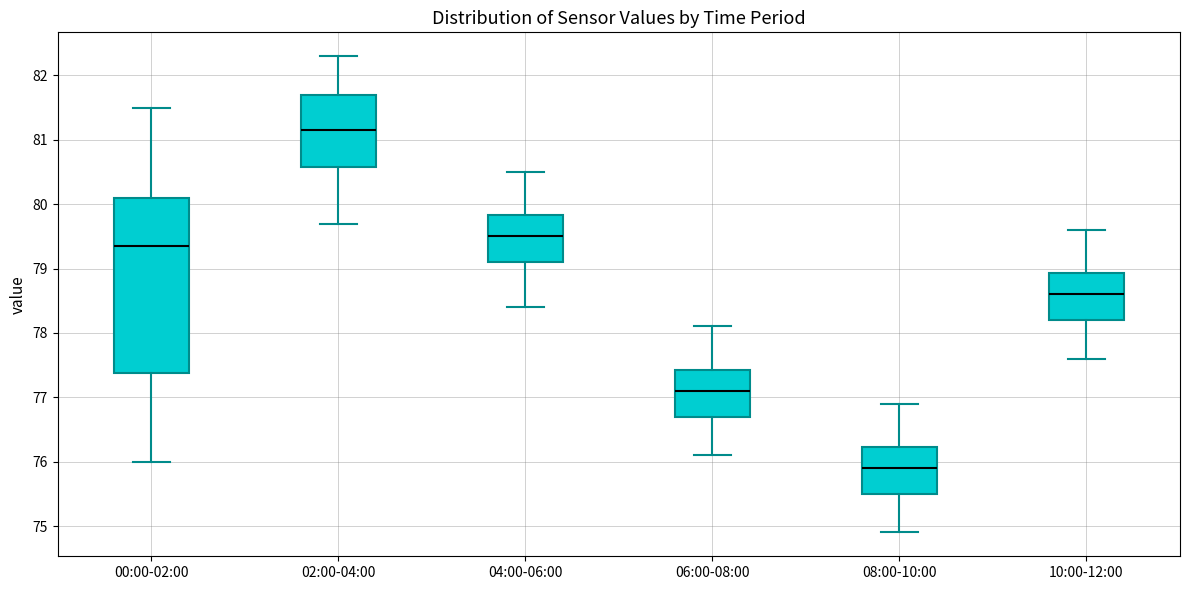

Which box is the tallest, from its lower edge to its upper edge?

00:00-02:00